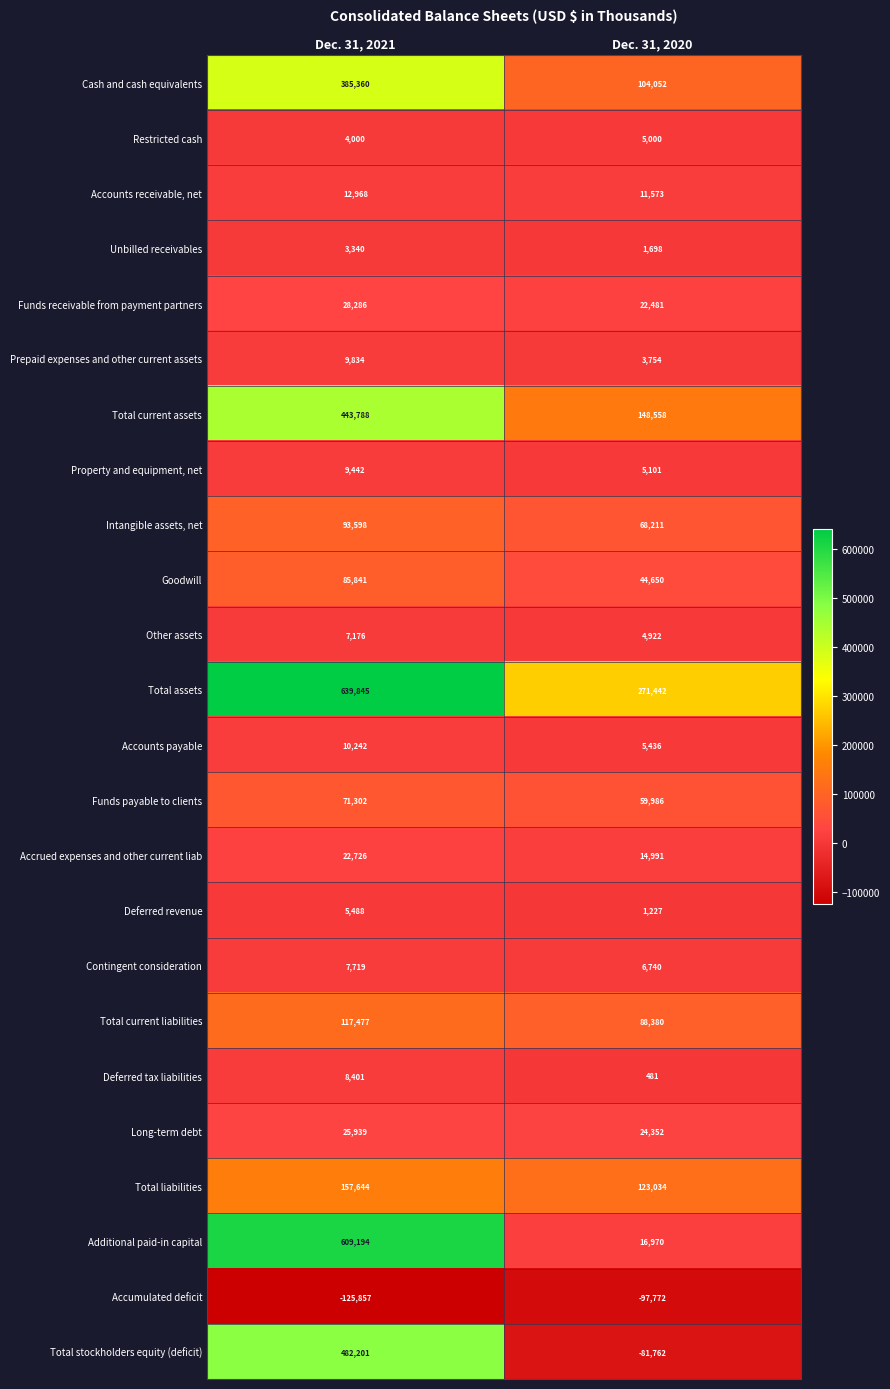

Which series has the widest spread of values?

Additional paid-in capital